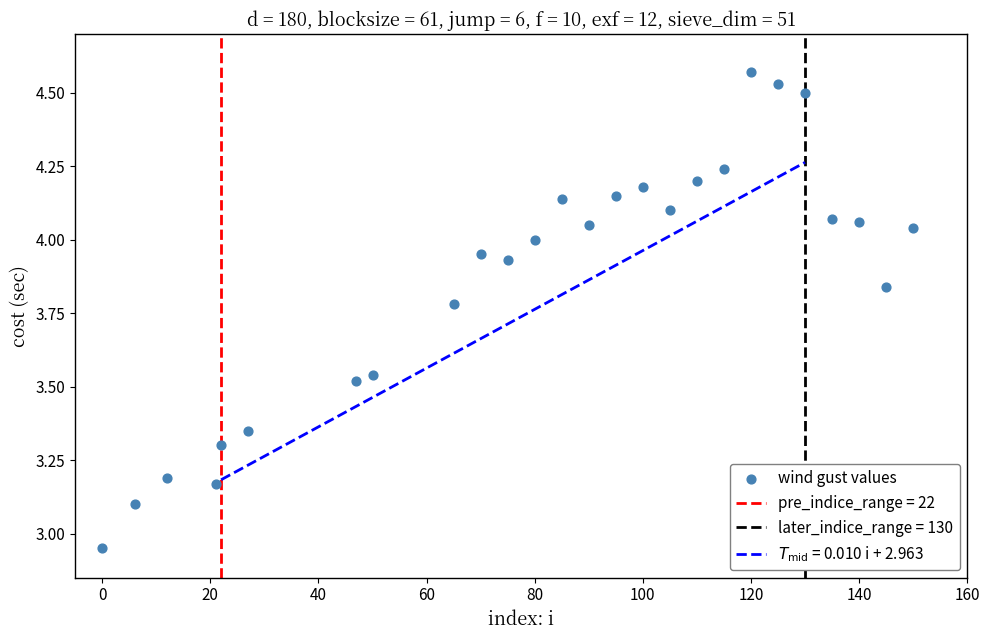

What is the range of Y values (max minus min)?

1.6